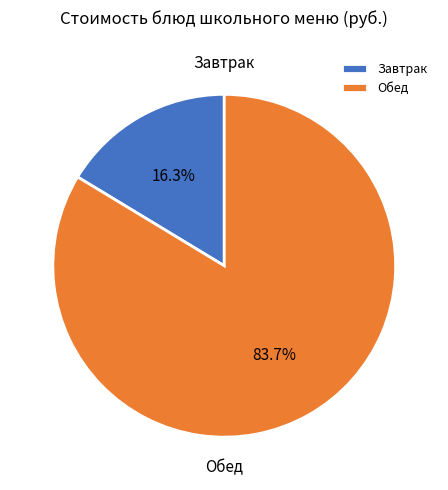

How many segments does this pie chart have?

2